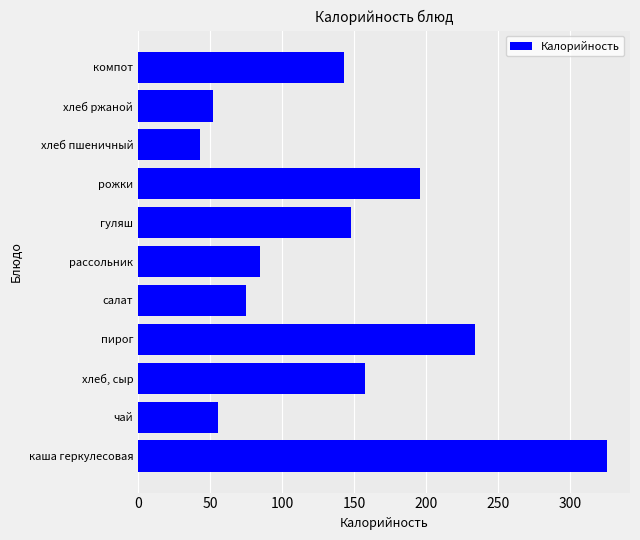

What is the minimum value shown in the chart?

42.7